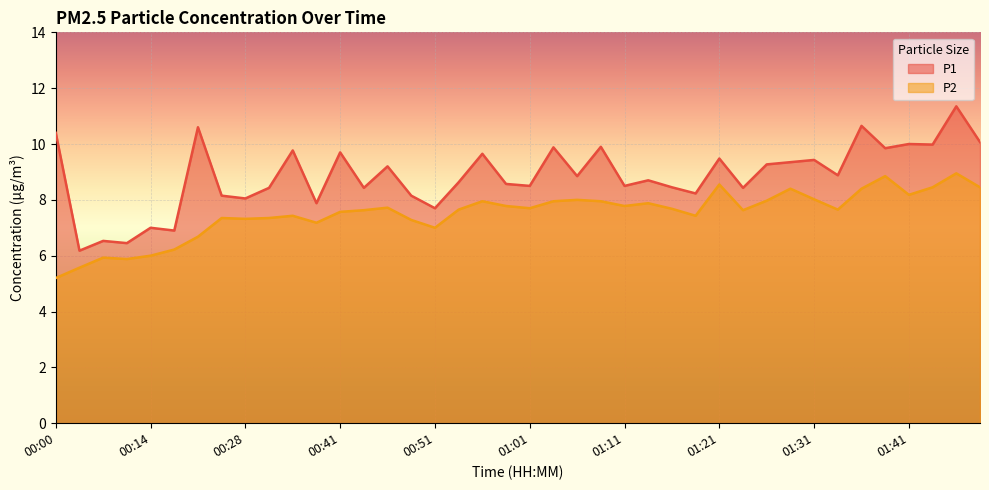

Reading left to right, extract all data points from this chart.

P1: 00:00=10.4	00:03=6.2	00:07=6.5	00:10=6.5	00:14=7.0	00:17=6.9	00:21=10.6	00:24=8.2	00:28=8.1	00:31=8.4	00:34=9.8	00:38=7.9	00:41=9.7	00:44=8.4	00:46=9.2	00:49=8.2	00:51=7.7	00:53=8.6	00:56=9.7	00:58=8.6	01:01=8.5	01:03=9.9	01:06=8.8	01:08=9.9	01:11=8.5	01:14=8.7	01:16=8.4	01:19=8.2	01:21=9.5	01:24=8.4	01:26=9.3	01:29=9.3	01:31=9.4	01:34=8.9	01:36=10.7	01:39=9.8	01:41=10.0	01:43=10.0	01:46=11.3	01:48=10.1
P2: 00:00=5.2	00:03=5.6	00:07=5.9	00:10=5.9	00:14=6.0	00:17=6.2	00:21=6.7	00:24=7.3	00:28=7.3	00:31=7.3	00:34=7.4	00:38=7.2	00:41=7.6	00:44=7.6	00:46=7.7	00:49=7.3	00:51=7.0	00:53=7.7	00:56=8.0	00:58=7.8	01:01=7.7	01:03=8.0	01:06=8.0	01:08=8.0	01:11=7.8	01:14=7.9	01:16=7.7	01:19=7.4	01:21=8.6	01:24=7.6	01:26=8.0	01:29=8.4	01:31=8.0	01:34=7.7	01:36=8.4	01:39=8.8	01:41=8.2	01:43=8.4	01:46=8.9	01:48=8.4